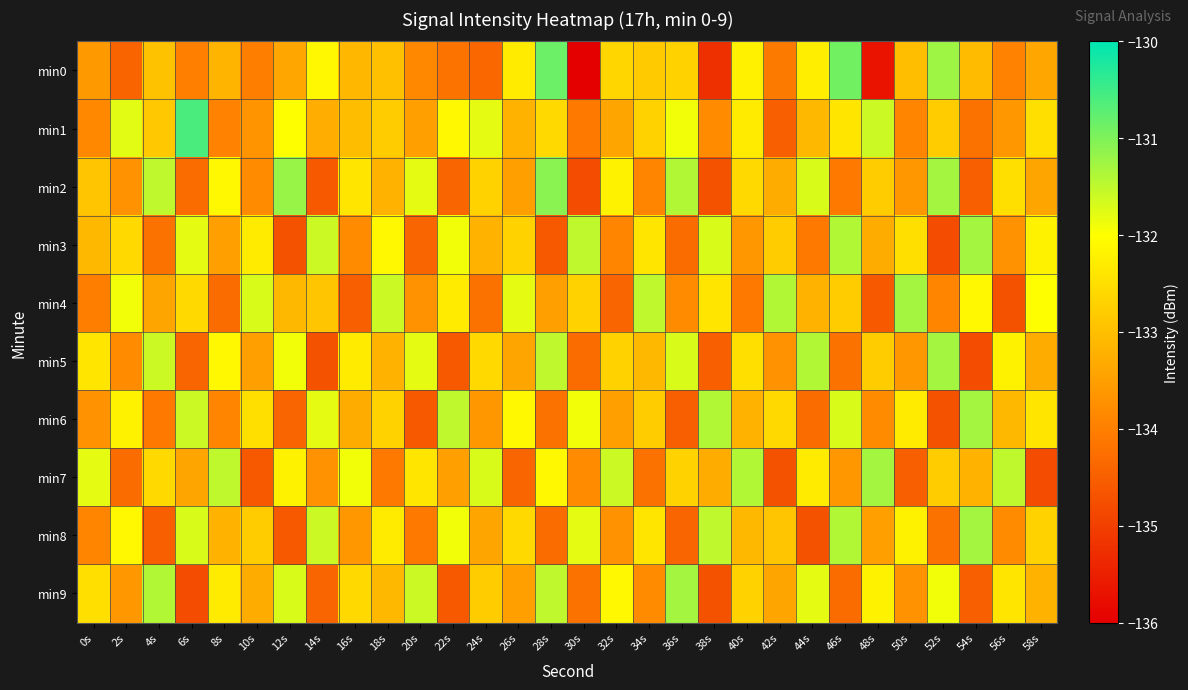

Reading left to right, what are all the values shown in this chart?

min0: 0s=-133.6	2s=-134.4	4s=-132.9	6s=-134.0	8s=-133.1	10s=-134.0	12s=-133.4	14s=-132.1	16s=-133.1	18s=-133.0	20s=-133.9	22s=-134.2	24s=-134.4	26s=-132.3	28s=-130.8	30s=-136.1	32s=-132.6	34s=-132.8	36s=-132.7	38s=-135.3	40s=-132.2	42s=-134.1	44s=-132.3	46s=-130.9	48s=-135.7	50s=-133.0	52s=-131.2	54s=-133.1	56s=-133.9	58s=-133.4
min1: 0s=-133.9	2s=-131.8	4s=-132.8	6s=-130.6	8s=-134.0	10s=-133.7	12s=-132.0	14s=-133.3	16s=-133.0	18s=-132.8	20s=-133.5	22s=-132.1	24s=-131.8	26s=-133.2	28s=-132.6	30s=-134.1	32s=-133.4	34s=-132.7	36s=-131.9	38s=-133.8	40s=-132.3	42s=-134.5	44s=-133.1	46s=-132.4	48s=-131.6	50s=-133.9	52s=-132.8	54s=-134.2	56s=-133.6	58s=-132.5
min2: 0s=-132.9	2s=-133.7	4s=-131.5	6s=-134.3	8s=-132.1	10s=-133.8	12s=-131.2	14s=-134.6	16s=-132.4	18s=-133.2	20s=-131.8	22s=-134.4	24s=-132.7	26s=-133.5	28s=-131.1	30s=-134.8	32s=-132.2	34s=-133.9	36s=-131.4	38s=-134.7	40s=-132.6	42s=-133.3	44s=-131.7	46s=-134.1	48s=-132.8	50s=-133.6	52s=-131.3	54s=-134.5	56s=-132.5	58s=-133.4
min3: 0s=-133.1	2s=-132.6	4s=-134.2	6s=-131.8	8s=-133.5	10s=-132.3	12s=-134.7	14s=-131.6	16s=-133.8	18s=-132.1	20s=-134.4	22s=-131.9	24s=-133.2	26s=-132.7	28s=-134.6	30s=-131.5	32s=-133.9	34s=-132.4	36s=-134.3	38s=-131.7	40s=-133.6	42s=-132.8	44s=-134.1	46s=-131.4	48s=-133.3	50s=-132.5	52s=-134.8	54s=-131.3	56s=-133.7	58s=-132.2
min4: 0s=-134.0	2s=-131.9	4s=-133.4	6s=-132.6	8s=-134.3	10s=-131.7	12s=-133.1	14s=-132.9	16s=-134.5	18s=-131.6	20s=-133.7	22s=-132.3	24s=-134.2	26s=-131.8	28s=-133.5	30s=-132.7	32s=-134.4	34s=-131.5	36s=-133.8	38s=-132.4	40s=-134.1	42s=-131.4	44s=-133.2	46s=-132.8	48s=-134.6	50s=-131.3	52s=-133.9	54s=-132.1	56s=-134.7	58s=-132.0
min5: 0s=-132.4	2s=-133.8	4s=-131.6	6s=-134.4	8s=-132.1	10s=-133.5	12s=-131.9	14s=-134.7	16s=-132.3	18s=-133.2	20s=-131.8	22s=-134.6	24s=-132.6	26s=-133.4	28s=-131.5	30s=-134.3	32s=-132.7	34s=-133.1	36s=-131.7	38s=-134.5	40s=-132.5	42s=-133.7	44s=-131.4	46s=-134.2	48s=-132.8	50s=-133.6	52s=-131.3	54s=-134.8	56s=-132.2	58s=-133.3
min6: 0s=-133.7	2s=-132.2	4s=-134.1	6s=-131.6	8s=-133.9	10s=-132.5	12s=-134.4	14s=-131.8	16s=-133.3	18s=-132.7	20s=-134.6	22s=-131.5	24s=-133.6	26s=-132.1	28s=-134.2	30s=-131.9	32s=-133.5	34s=-132.8	36s=-134.5	38s=-131.4	40s=-133.2	42s=-132.6	44s=-134.3	46s=-131.7	48s=-133.8	50s=-132.3	52s=-134.7	54s=-131.3	56s=-133.1	58s=-132.4
min7: 0s=-131.8	2s=-134.3	4s=-132.6	6s=-133.4	8s=-131.5	10s=-134.6	12s=-132.2	14s=-133.7	16s=-131.9	18s=-134.1	20s=-132.4	22s=-133.5	24s=-131.7	26s=-134.4	28s=-132.1	30s=-133.8	32s=-131.6	34s=-134.2	36s=-132.7	38s=-133.3	40s=-131.4	42s=-134.7	44s=-132.3	46s=-133.6	48s=-131.3	50s=-134.5	52s=-132.8	54s=-133.2	56s=-131.5	58s=-134.8
min8: 0s=-133.9	2s=-132.1	4s=-134.5	6s=-131.7	8s=-133.2	10s=-132.8	12s=-134.6	14s=-131.6	16s=-133.6	18s=-132.3	20s=-134.1	22s=-131.9	24s=-133.4	26s=-132.6	28s=-134.3	30s=-131.8	32s=-133.7	34s=-132.4	36s=-134.4	38s=-131.5	40s=-133.1	42s=-132.9	44s=-134.7	46s=-131.4	48s=-133.5	50s=-132.2	52s=-134.2	54s=-131.3	56s=-133.8	58s=-132.7
min9: 0s=-132.5	2s=-133.6	4s=-131.4	6s=-134.8	8s=-132.3	10s=-133.3	12s=-131.7	14s=-134.4	16s=-132.6	18s=-133.1	20s=-131.6	22s=-134.6	24s=-132.8	26s=-133.5	28s=-131.5	30s=-134.2	32s=-132.1	34s=-133.8	36s=-131.3	38s=-134.7	40s=-132.7	42s=-133.4	44s=-131.8	46s=-134.3	48s=-132.2	50s=-133.7	52s=-131.9	54s=-134.5	56s=-132.4	58s=-133.2